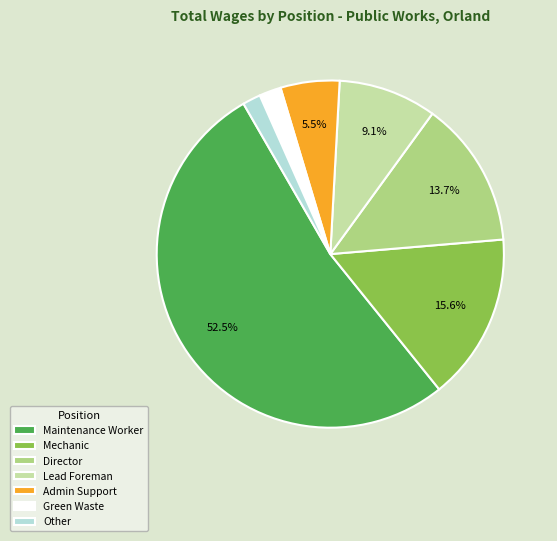

To the nearest percent, what is the difference between the largest and smallest slice percentages?

51%